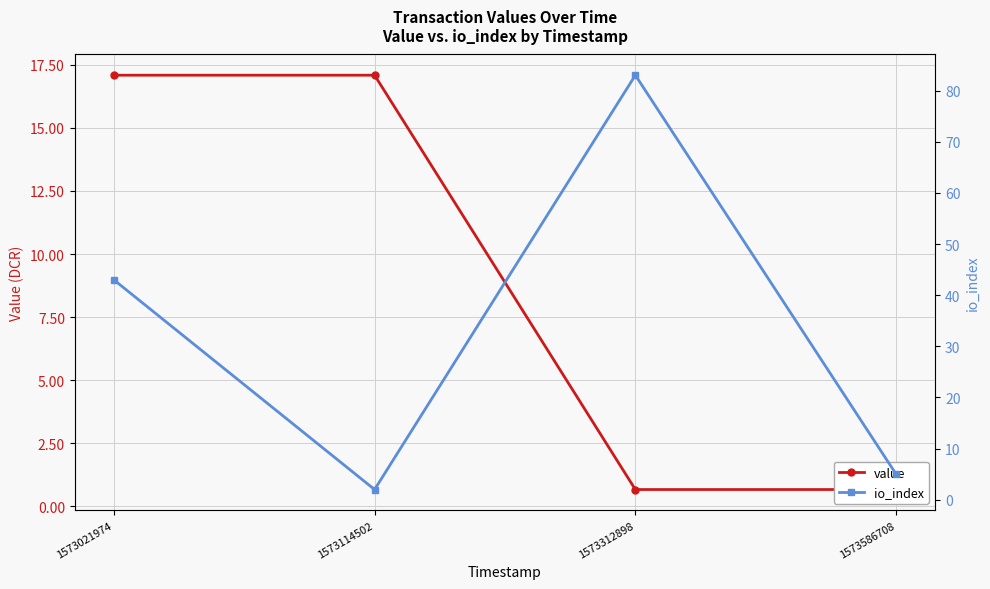

Between which two adjacent categories do value and io_index first intersect?

1573021974 and 1573114502